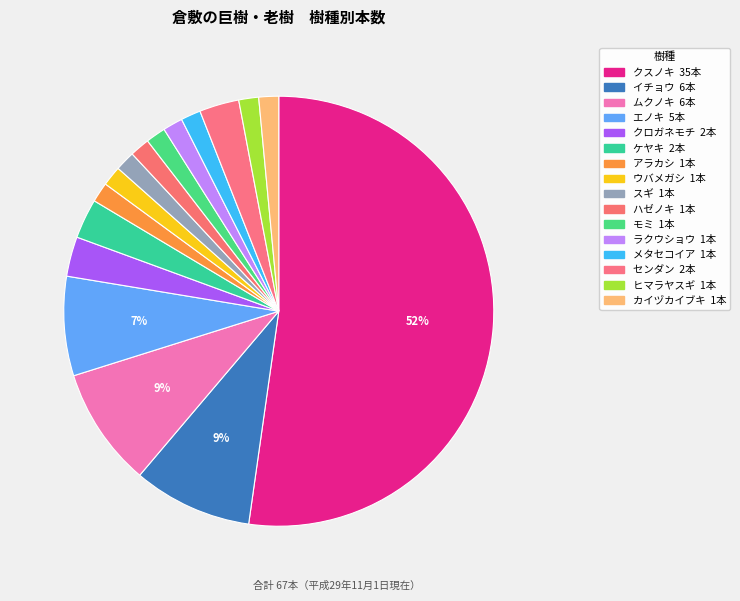

Which category accounts for the majority?

クスノキ